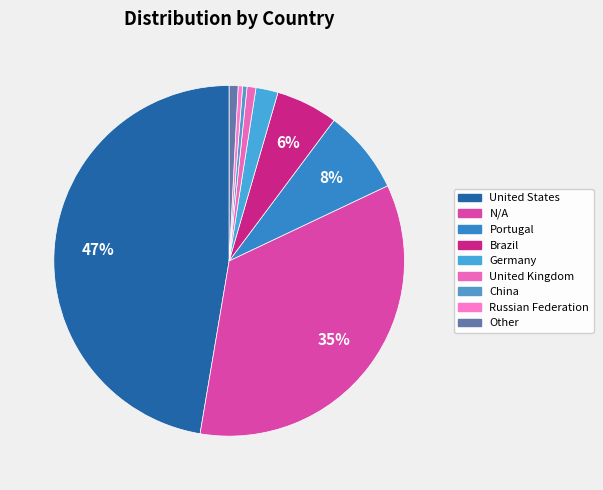

Is it true that Brazil is 6% of the pie?

True